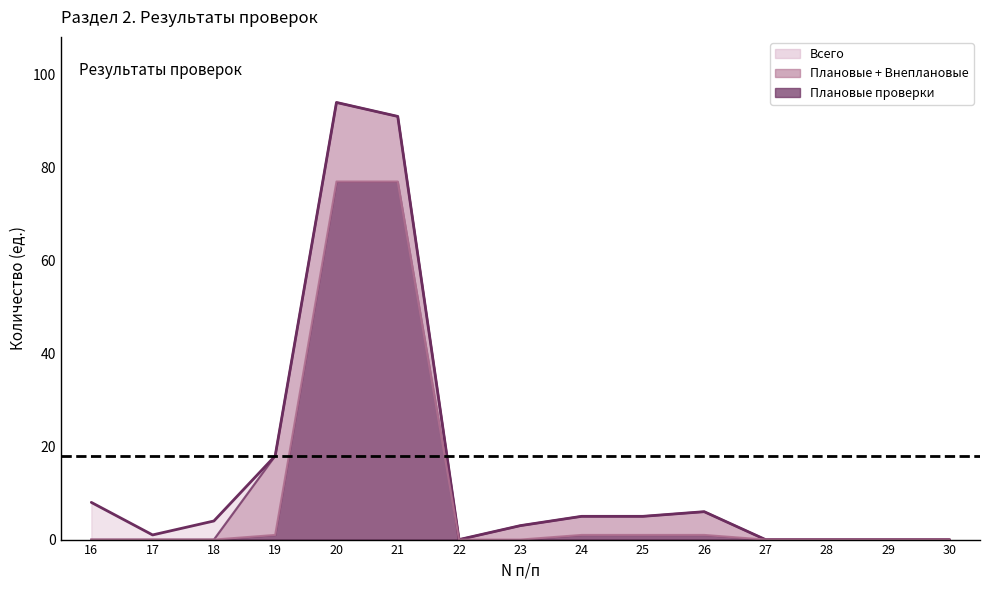

How many lines are shown in the chart?

2